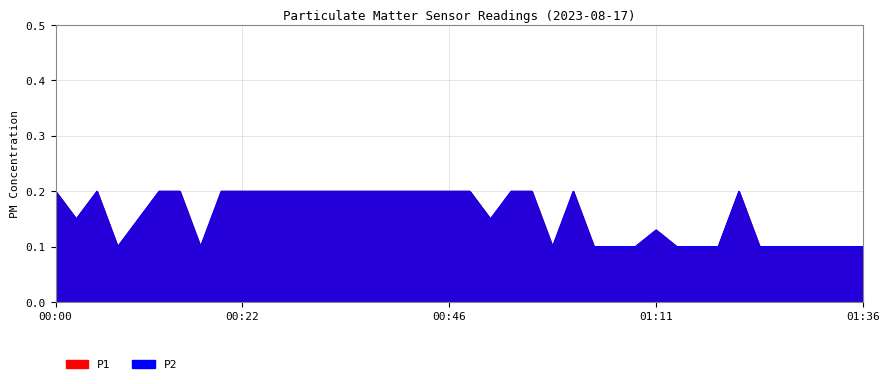

Rank the categories by P1 value from highest to lowest.

00:00, 00:04, 00:12, 00:14, 00:19, 00:22, 00:24, 00:27, 00:29, 00:31, 00:34, 00:36, 00:39, 00:41, 00:44, 00:46, 00:49, 00:54, 00:56, 01:01, 01:21, 00:02, 00:09, 00:51, 01:11, 00:07, 00:17, 00:59, 01:03, 01:06, 01:08, 01:13, 01:16, 01:18, 01:24, 01:26, 01:28, 01:31, 01:34, 01:36